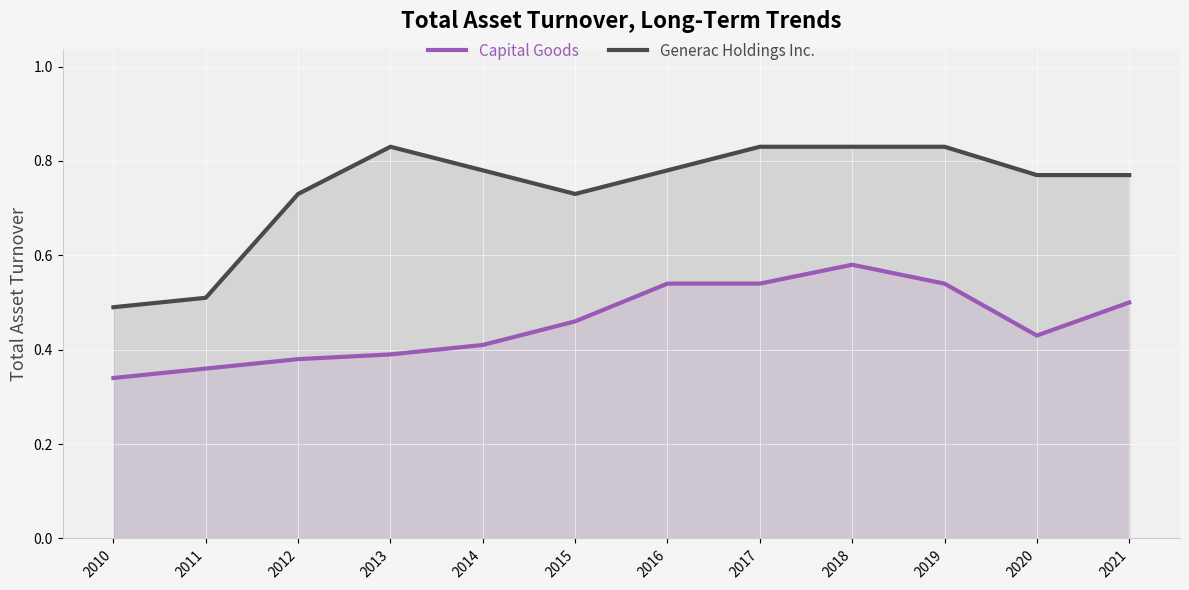

Reading left to right, list all the values displayed in this chart.

Capital Goods: 2010=0.3	2011=0.4	2012=0.4	2013=0.4	2014=0.4	2015=0.5	2016=0.5	2017=0.5	2018=0.6	2019=0.5	2020=0.4	2021=0.5
Generac Holdings Inc.: 2010=0.5	2011=0.5	2012=0.7	2013=0.8	2014=0.8	2015=0.7	2016=0.8	2017=0.8	2018=0.8	2019=0.8	2020=0.8	2021=0.8